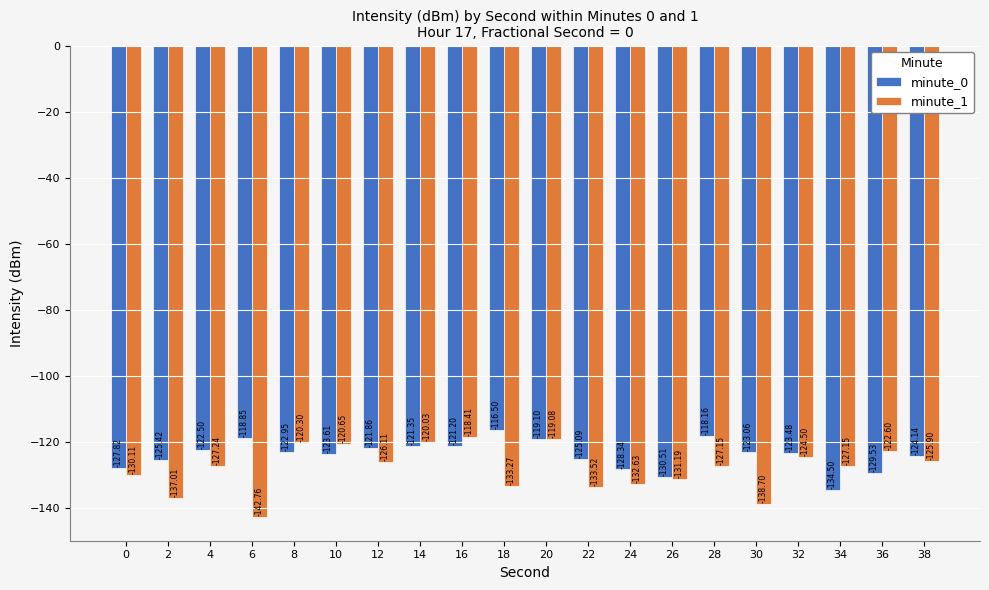

List the labels in order of minute_0 value, smallest first.

34, 26, 36, 24, 0, 2, 22, 38, 10, 32, 30, 8, 4, 12, 14, 16, 20, 6, 28, 18